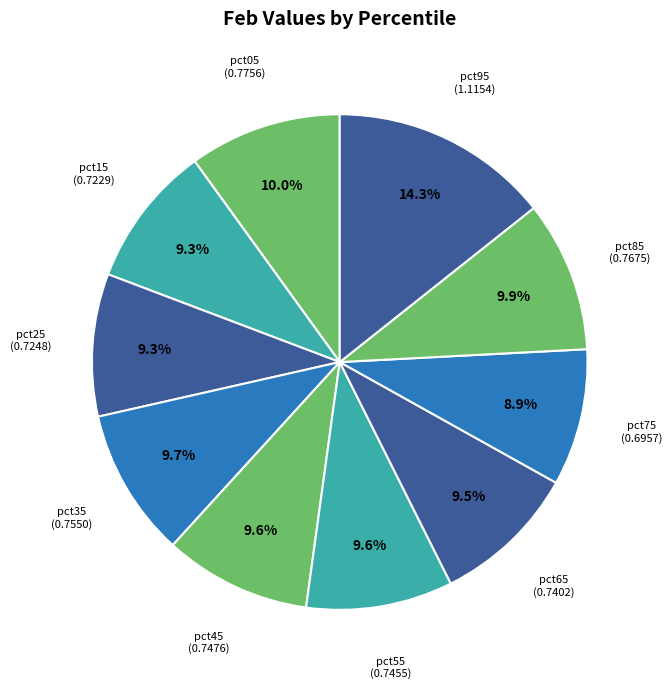

How many slices are in this pie chart?

10